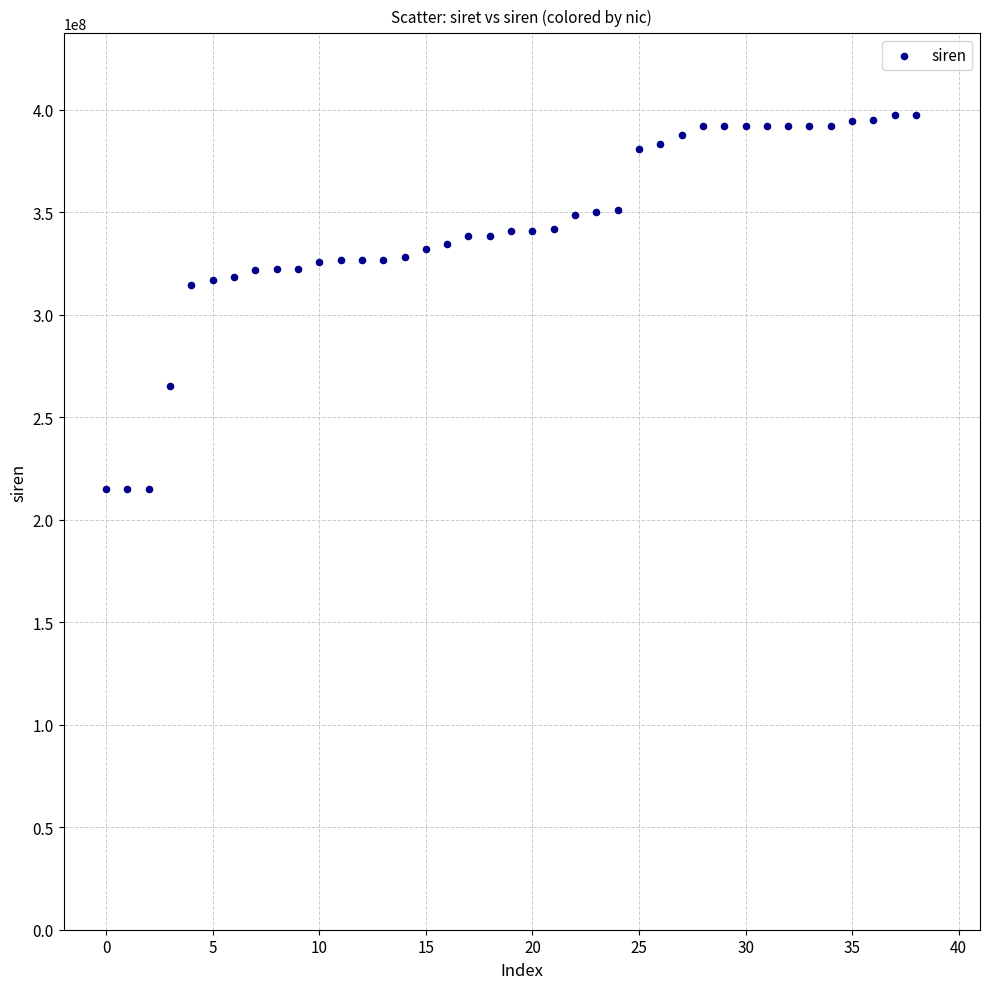

What is the range of Y values (max minus min)?

182419018